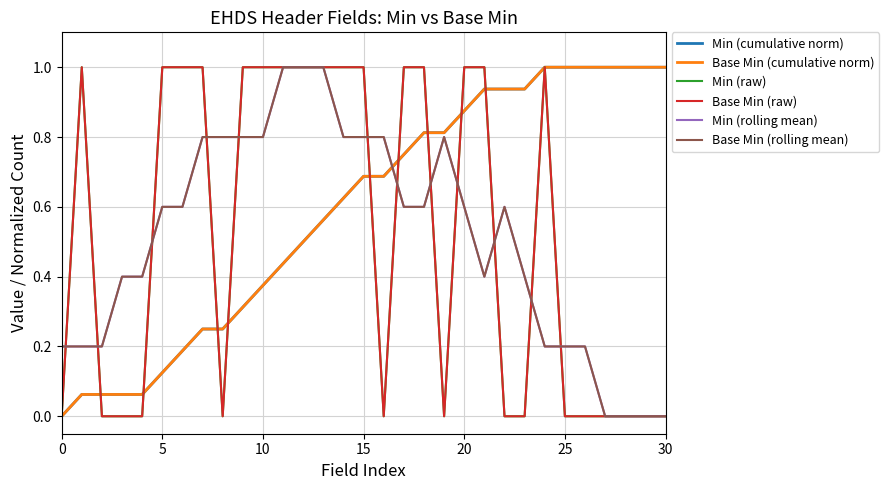

Does the chart display data point markers on the line(s)?

No